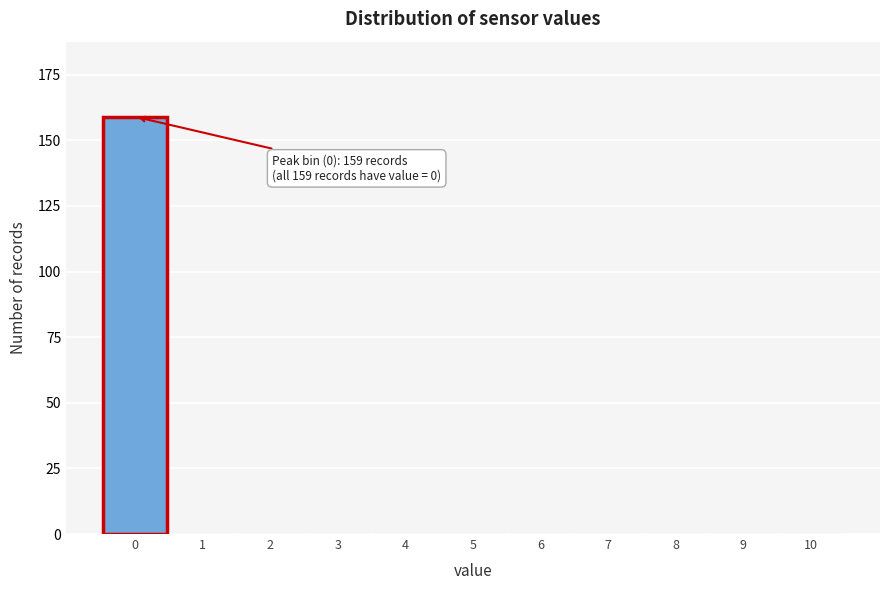

Reading left to right, list all the values displayed in this chart.

0=159	1=0	2=0	3=0	4=0	5=0	6=0	7=0	8=0	9=0	10=0